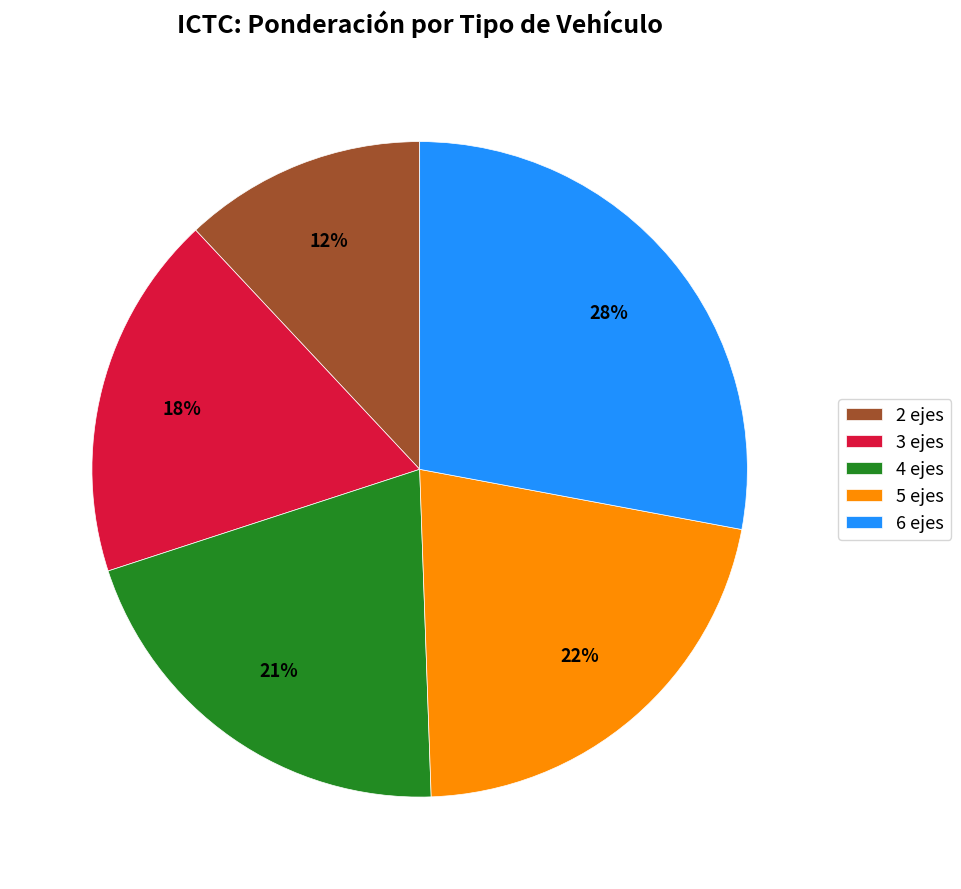

Which category has the smallest portion of the pie?

2 ejes